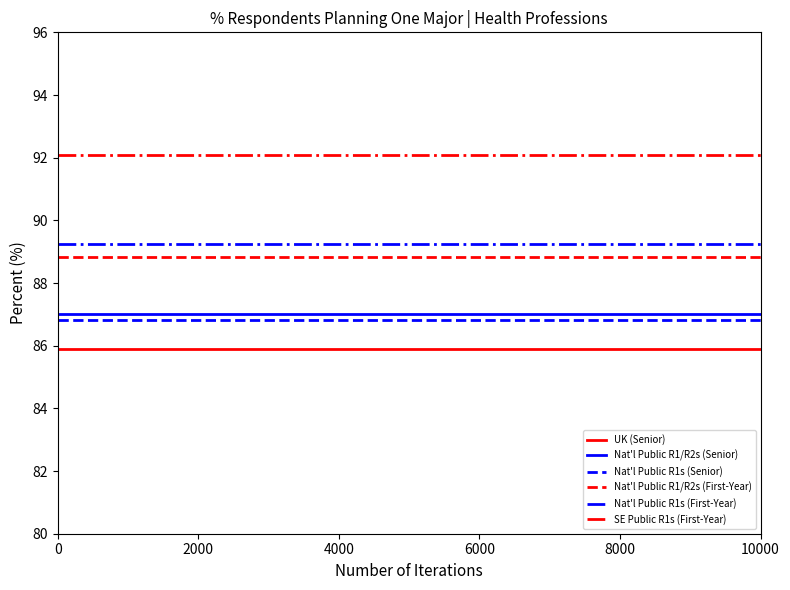

What is the highest value of the Nat'l Public R1/R2s (Senior) series?

87.0